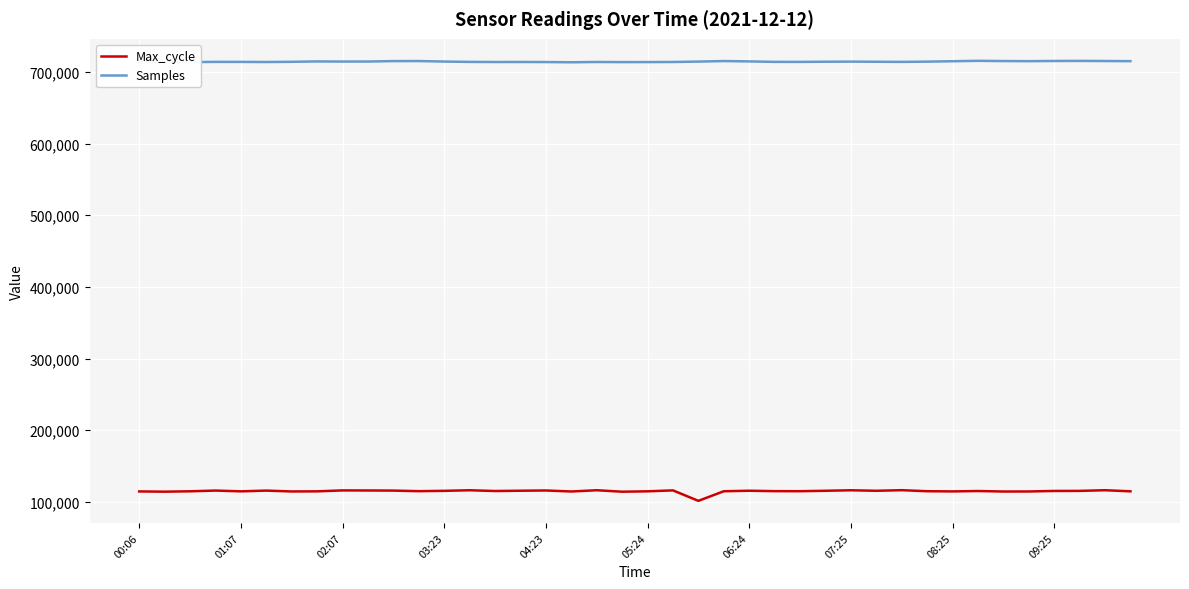

What are all the series names shown in the legend?

Max_cycle, Samples